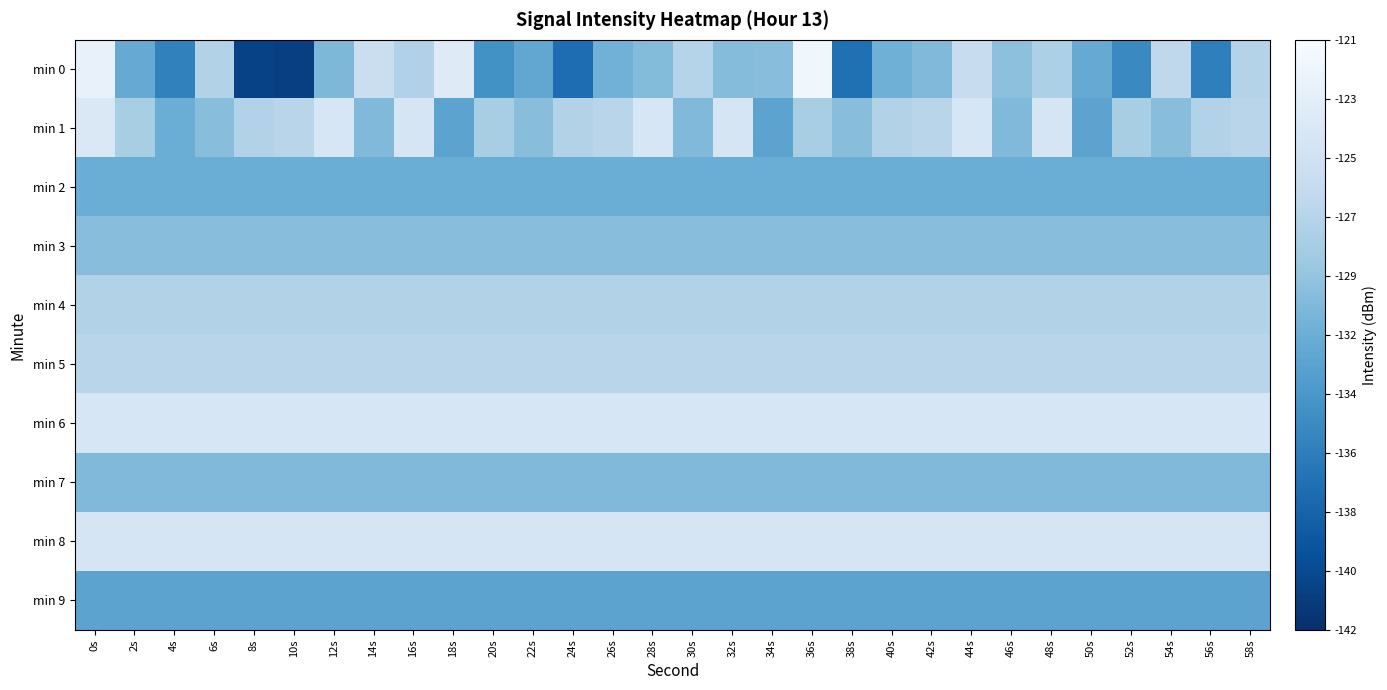

Reading left to right, extract all data points from this chart.

min 0: 0s=-122.5	2s=-131.8	4s=-135.4	6s=-127.5	8s=-140.5	10s=-140.7	12s=-130.6	14s=-125.7	16s=-127.7	18s=-123.5	20s=-134.1	22s=-132.2	24s=-137.0	26s=-131.1	28s=-130.3	30s=-127.3	32s=-130.1	34s=-130.0	36s=-121.8	38s=-136.8	40s=-131.3	42s=-130.4	44s=-126.0	46s=-129.8	48s=-128.0	50s=-131.8	52s=-134.7	54s=-126.7	56s=-135.6	58s=-127.4
min 1: 0s=-124.1	2s=-128.2	4s=-131.6	6s=-130.0	8s=-127.6	10s=-127.1	12s=-124.3	14s=-130.4	16s=-124.5	18s=-132.4	20s=-128.2	22s=-130.0	24s=-127.6	26s=-127.1	28s=-124.3	30s=-130.4	32s=-124.5	34s=-132.4	36s=-128.2	38s=-130.0	40s=-127.6	42s=-127.1	44s=-124.3	46s=-130.4	48s=-124.5	50s=-132.4	52s=-128.2	54s=-130.0	56s=-127.6	58s=-127.1
min 2: 0s=-131.6	2s=-131.6	4s=-131.6	6s=-131.6	8s=-131.6	10s=-131.6	12s=-131.6	14s=-131.6	16s=-131.6	18s=-131.6	20s=-131.6	22s=-131.6	24s=-131.6	26s=-131.6	28s=-131.6	30s=-131.6	32s=-131.6	34s=-131.6	36s=-131.6	38s=-131.6	40s=-131.6	42s=-131.6	44s=-131.6	46s=-131.6	48s=-131.6	50s=-131.6	52s=-131.6	54s=-131.6	56s=-131.6	58s=-131.6
min 3: 0s=-130.0	2s=-130.0	4s=-130.0	6s=-130.0	8s=-130.0	10s=-130.0	12s=-130.0	14s=-130.0	16s=-130.0	18s=-130.0	20s=-130.0	22s=-130.0	24s=-130.0	26s=-130.0	28s=-130.0	30s=-130.0	32s=-130.0	34s=-130.0	36s=-130.0	38s=-130.0	40s=-130.0	42s=-130.0	44s=-130.0	46s=-130.0	48s=-130.0	50s=-130.0	52s=-130.0	54s=-130.0	56s=-130.0	58s=-130.0
min 4: 0s=-127.6	2s=-127.6	4s=-127.6	6s=-127.6	8s=-127.6	10s=-127.6	12s=-127.6	14s=-127.6	16s=-127.6	18s=-127.6	20s=-127.6	22s=-127.6	24s=-127.6	26s=-127.6	28s=-127.6	30s=-127.6	32s=-127.6	34s=-127.6	36s=-127.6	38s=-127.6	40s=-127.6	42s=-127.6	44s=-127.6	46s=-127.6	48s=-127.6	50s=-127.6	52s=-127.6	54s=-127.6	56s=-127.6	58s=-127.6
min 5: 0s=-127.1	2s=-127.1	4s=-127.1	6s=-127.1	8s=-127.1	10s=-127.1	12s=-127.1	14s=-127.1	16s=-127.1	18s=-127.1	20s=-127.1	22s=-127.1	24s=-127.1	26s=-127.1	28s=-127.1	30s=-127.1	32s=-127.1	34s=-127.1	36s=-127.1	38s=-127.1	40s=-127.1	42s=-127.1	44s=-127.1	46s=-127.1	48s=-127.1	50s=-127.1	52s=-127.1	54s=-127.1	56s=-127.1	58s=-127.1
min 6: 0s=-124.3	2s=-124.3	4s=-124.3	6s=-124.3	8s=-124.3	10s=-124.3	12s=-124.3	14s=-124.3	16s=-124.3	18s=-124.3	20s=-124.3	22s=-124.3	24s=-124.3	26s=-124.3	28s=-124.3	30s=-124.3	32s=-124.3	34s=-124.3	36s=-124.3	38s=-124.3	40s=-124.3	42s=-124.3	44s=-124.3	46s=-124.3	48s=-124.3	50s=-124.3	52s=-124.3	54s=-124.3	56s=-124.3	58s=-124.3
min 7: 0s=-130.4	2s=-130.4	4s=-130.4	6s=-130.4	8s=-130.4	10s=-130.4	12s=-130.4	14s=-130.4	16s=-130.4	18s=-130.4	20s=-130.4	22s=-130.4	24s=-130.4	26s=-130.4	28s=-130.4	30s=-130.4	32s=-130.4	34s=-130.4	36s=-130.4	38s=-130.4	40s=-130.4	42s=-130.4	44s=-130.4	46s=-130.4	48s=-130.4	50s=-130.4	52s=-130.4	54s=-130.4	56s=-130.4	58s=-130.4
min 8: 0s=-124.5	2s=-124.5	4s=-124.5	6s=-124.5	8s=-124.5	10s=-124.5	12s=-124.5	14s=-124.5	16s=-124.5	18s=-124.5	20s=-124.5	22s=-124.5	24s=-124.5	26s=-124.5	28s=-124.5	30s=-124.5	32s=-124.5	34s=-124.5	36s=-124.5	38s=-124.5	40s=-124.5	42s=-124.5	44s=-124.5	46s=-124.5	48s=-124.5	50s=-124.5	52s=-124.5	54s=-124.5	56s=-124.5	58s=-124.5
min 9: 0s=-132.4	2s=-132.4	4s=-132.4	6s=-132.4	8s=-132.4	10s=-132.4	12s=-132.4	14s=-132.4	16s=-132.4	18s=-132.4	20s=-132.4	22s=-132.4	24s=-132.4	26s=-132.4	28s=-132.4	30s=-132.4	32s=-132.4	34s=-132.4	36s=-132.4	38s=-132.4	40s=-132.4	42s=-132.4	44s=-132.4	46s=-132.4	48s=-132.4	50s=-132.4	52s=-132.4	54s=-132.4	56s=-132.4	58s=-132.4